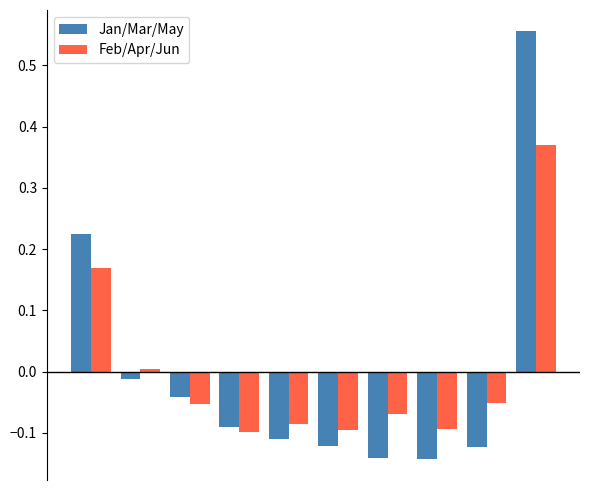

Which series has the widest spread of values?

Jan/Mar/May